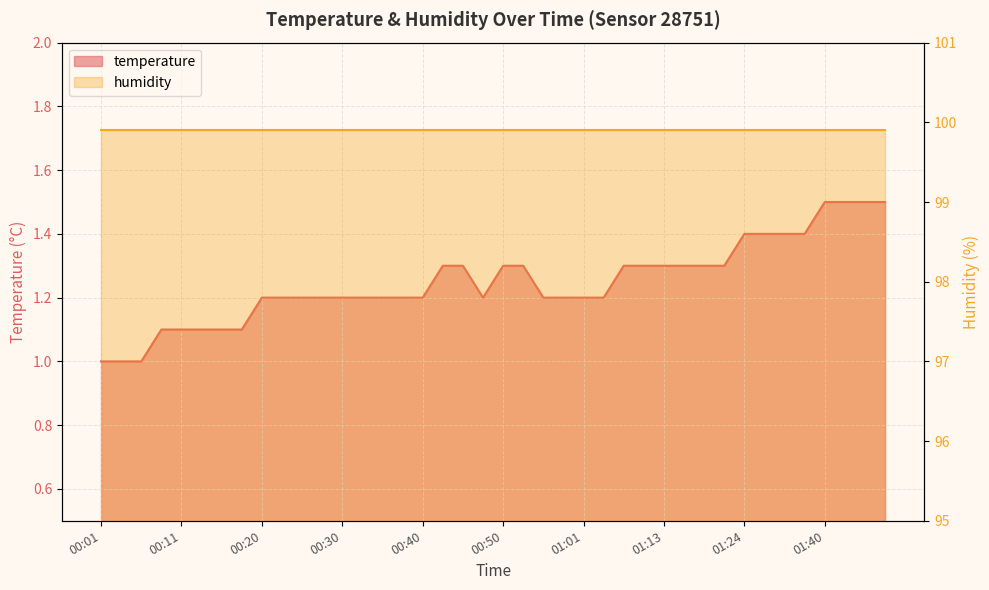

How many points are lower than both their immediate neighbors (excluding endpoints)?

1